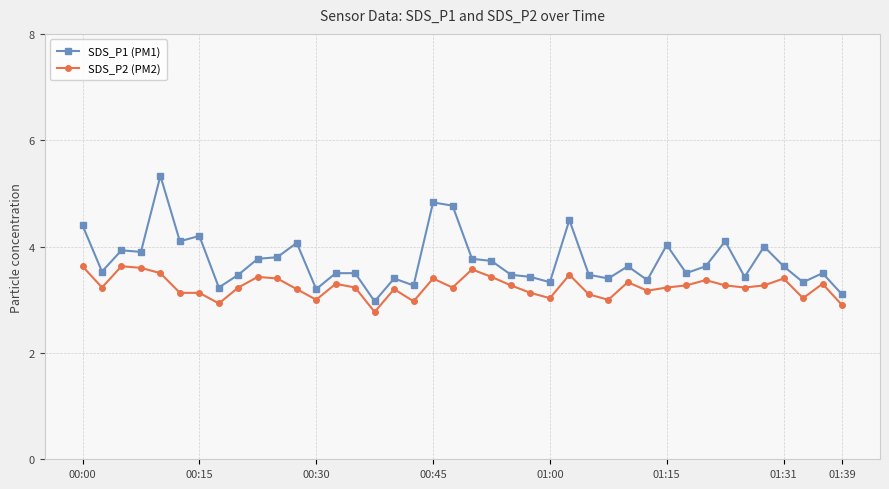

Which series has the largest total across all categories?

SDS_P1 (PM1)